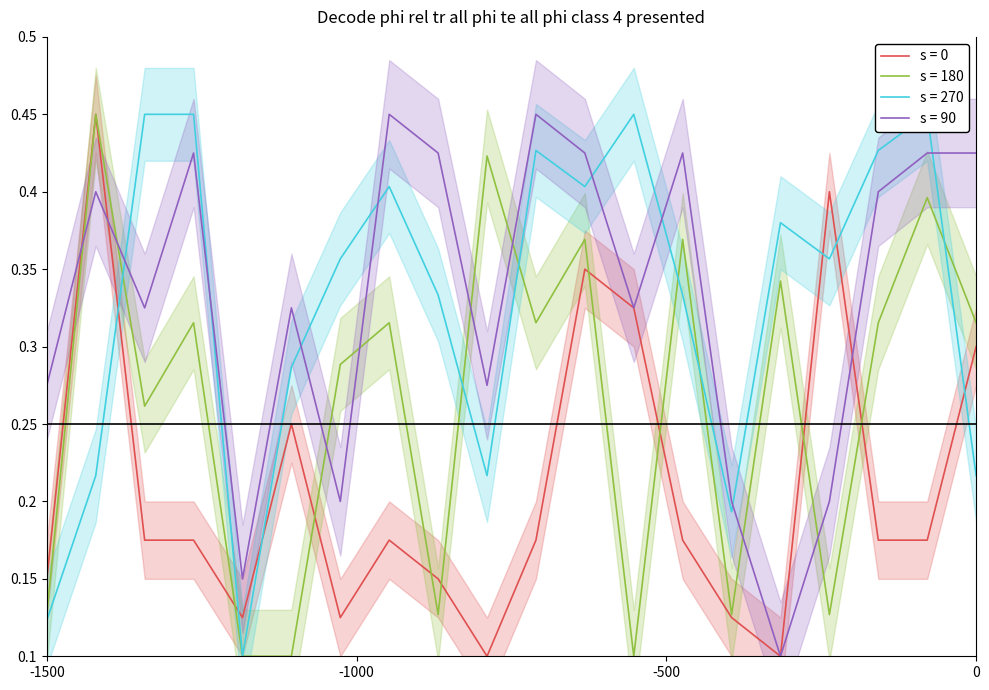

After their last crossing, which series has the higher values: s = 90 or s = 180?

s = 90